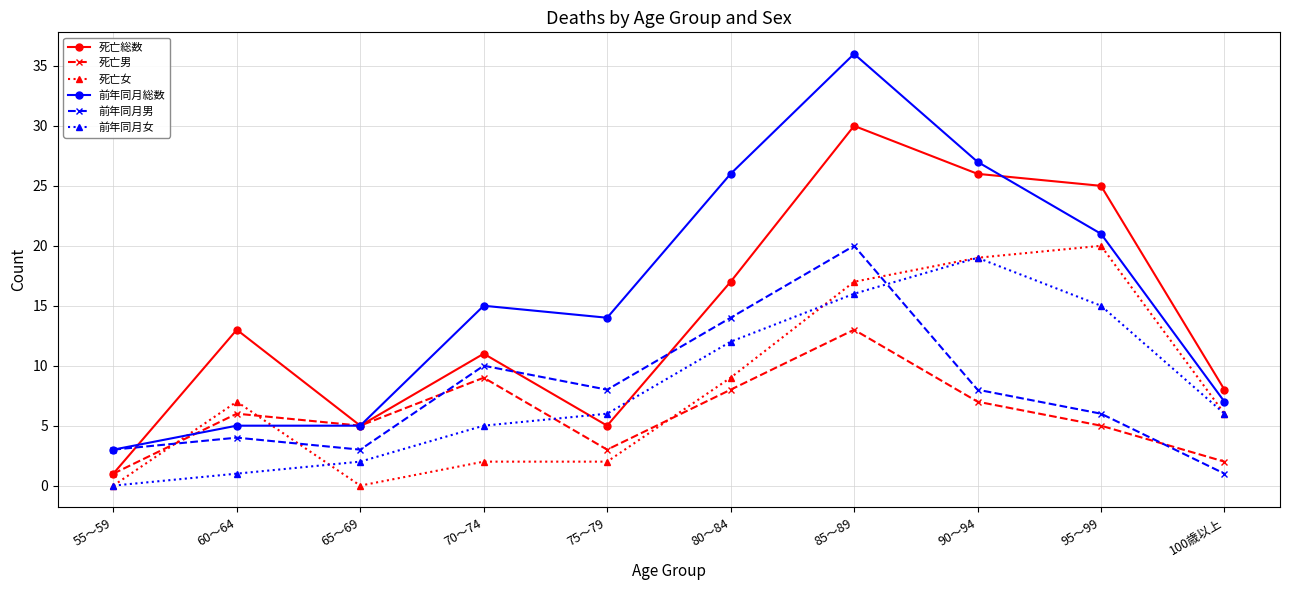

At which category is the sum across all series the highest?

85～89